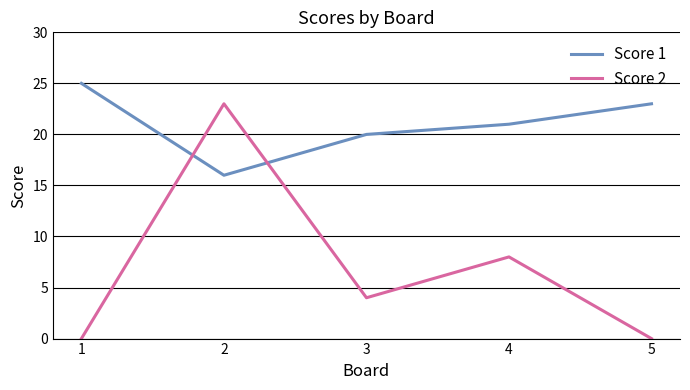

List the series in order of their overall mean, lowest first.

Score 2, Score 1